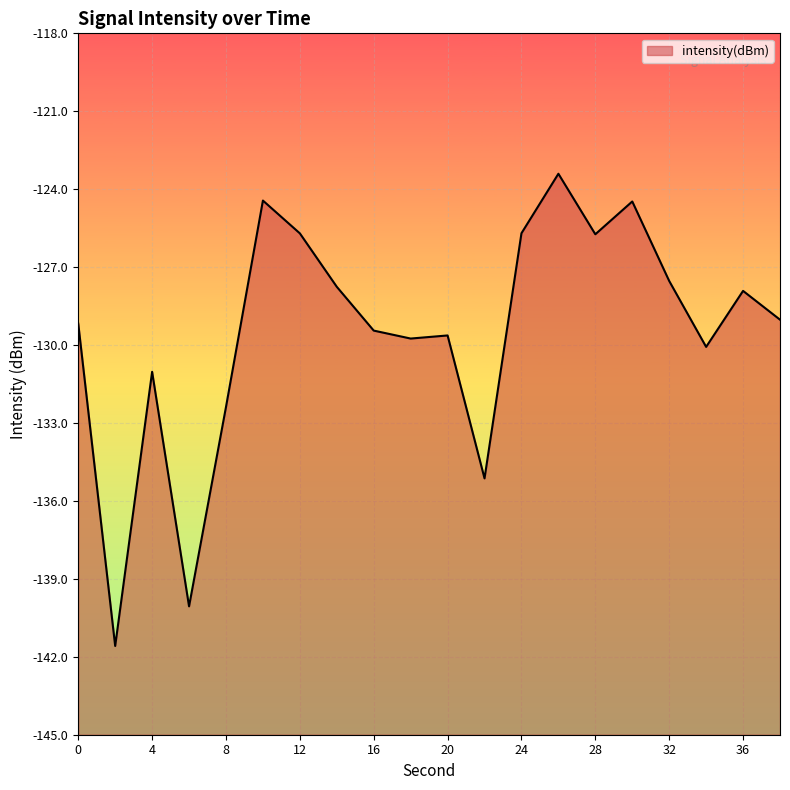

What is the change in value from 30 to 34?

-5.6